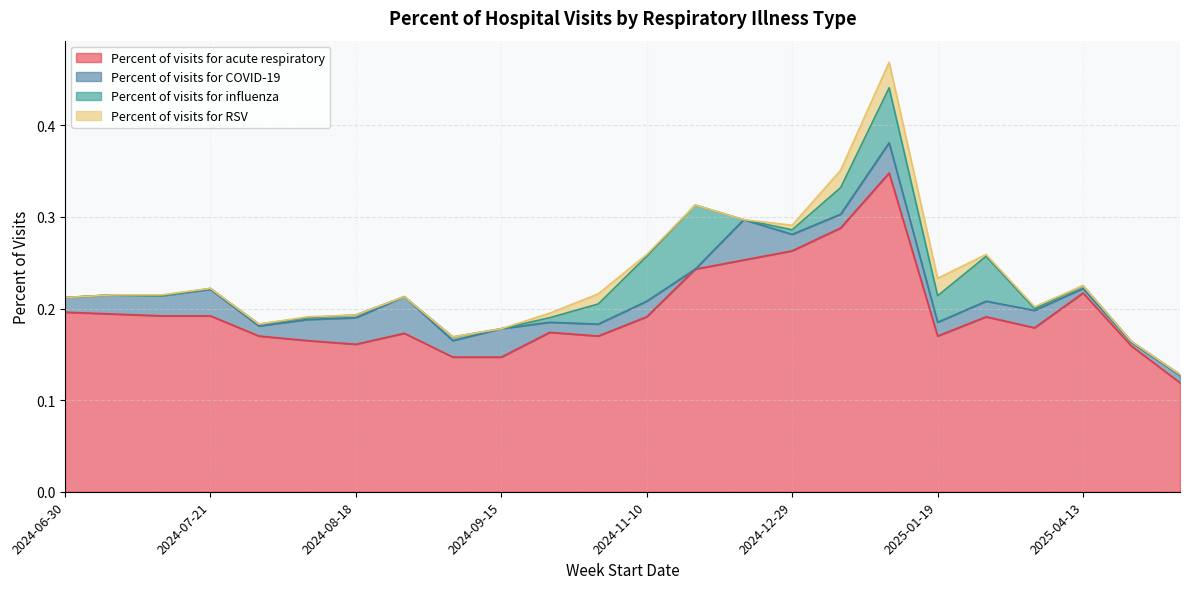

How many data points in Percent of visits for influenza are above 0?

18